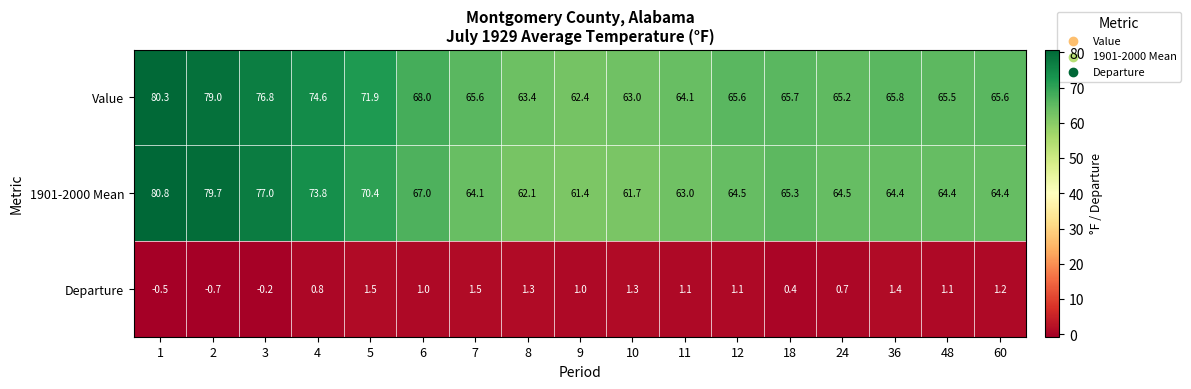

Is it true that 1901-2000 Mean equals 64.5 at 24?

True